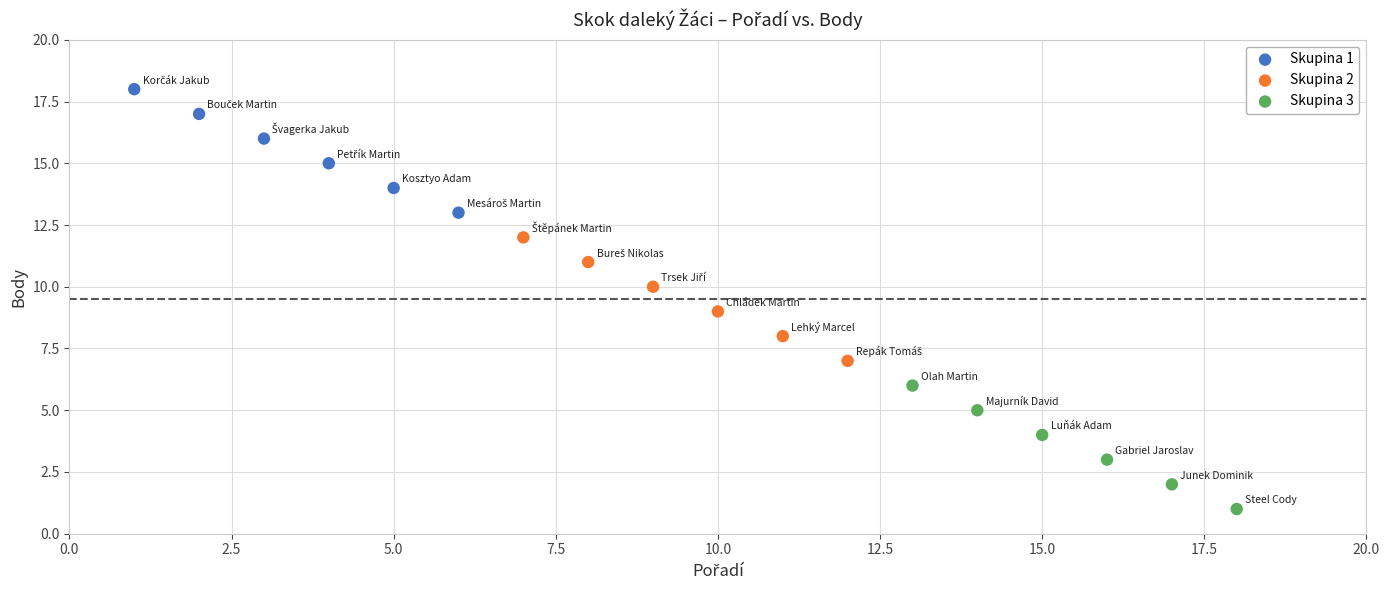

Which series contains the highest Y value?

Skupina 1